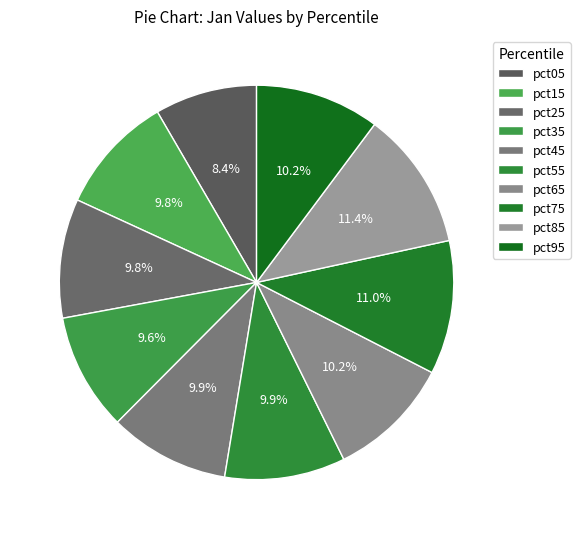

How many slices are in this pie chart?

10